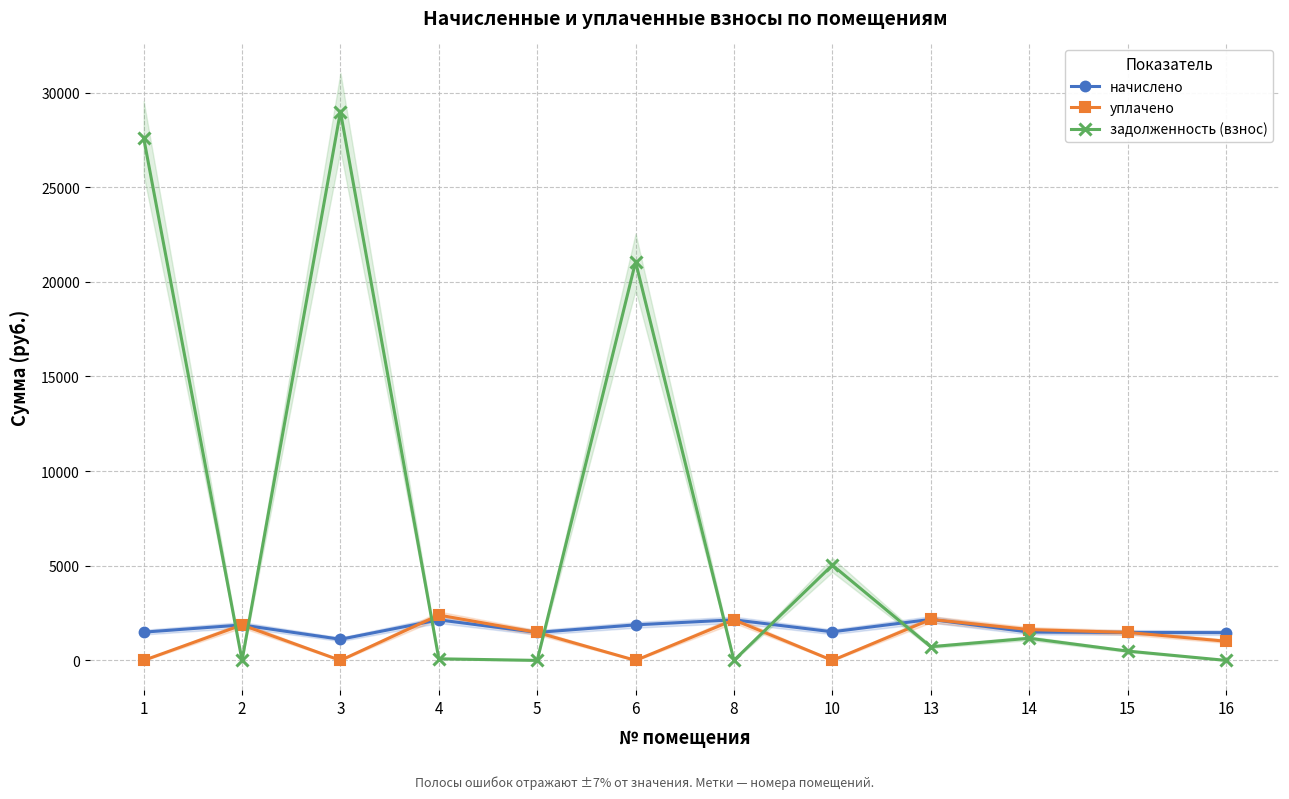

What is the spread (max minus min) of values at 6?

21056.7